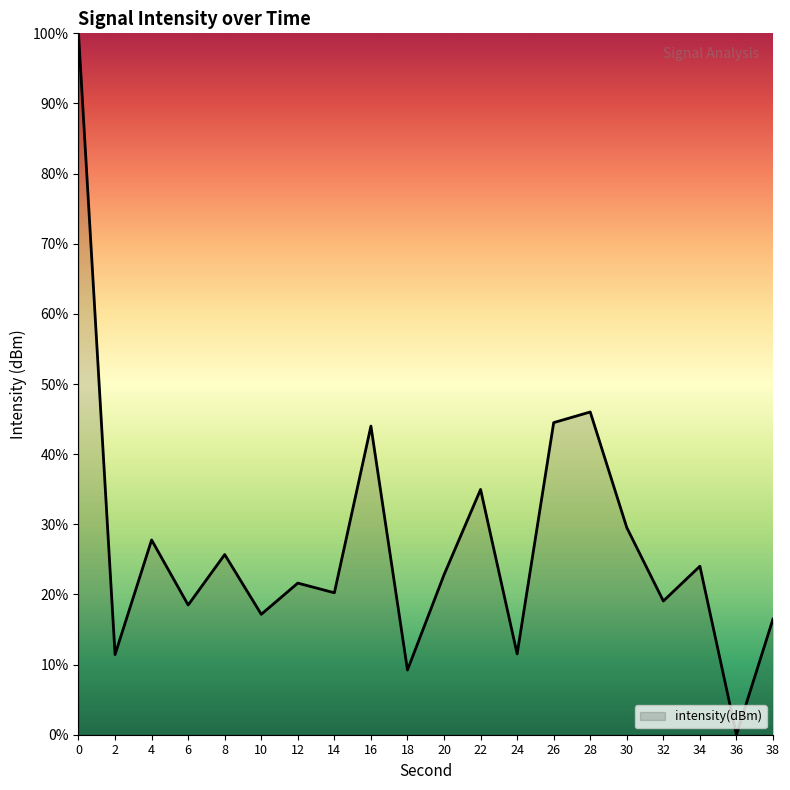

What is the difference between the maximum and minimum values?

100.0